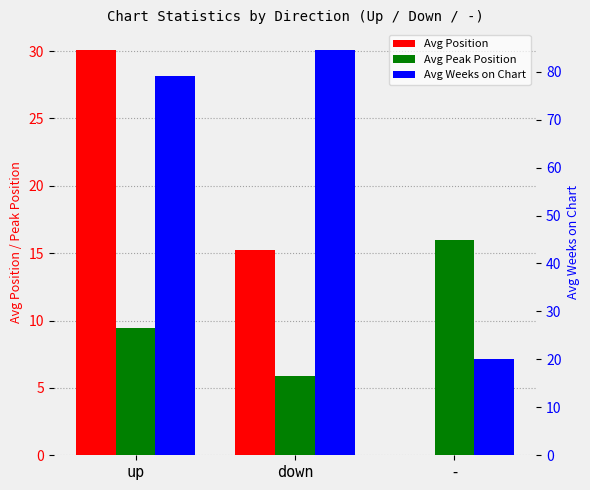

What is the label of the 2nd bar from the right?

down